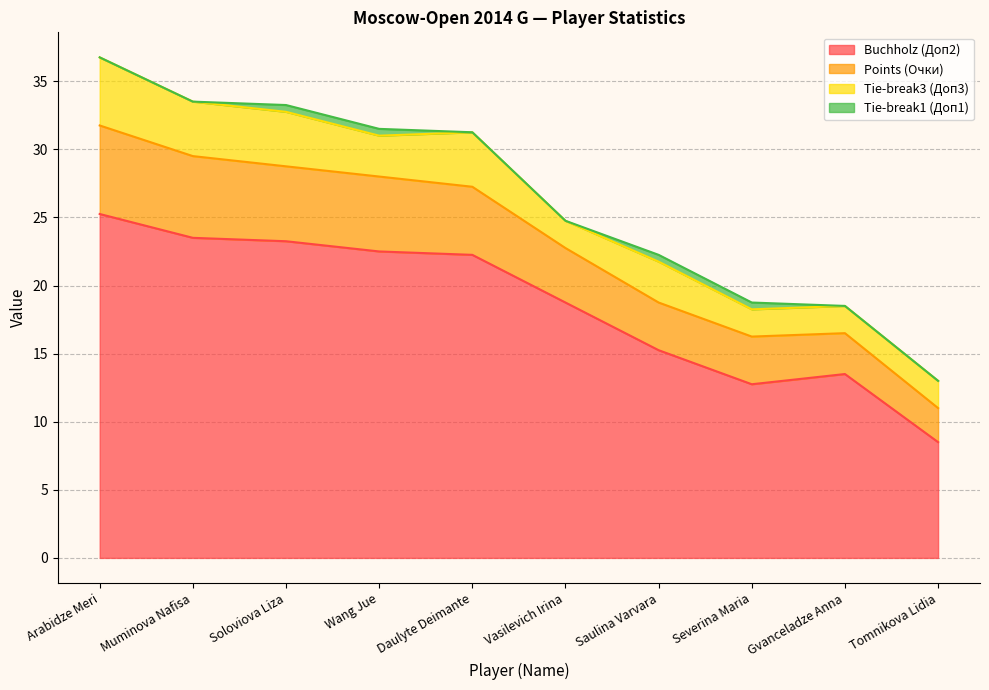

What is the smallest value displayed?

8.5